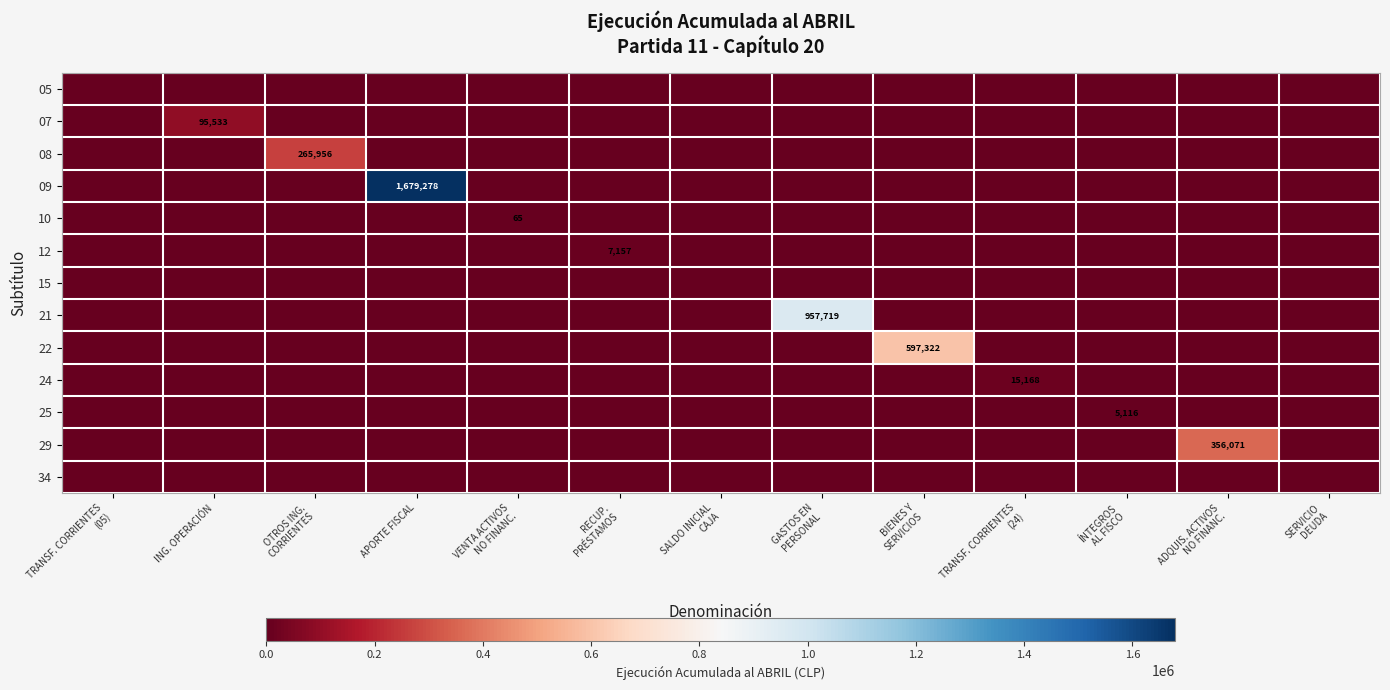

What is the greatest value displayed?

1679278